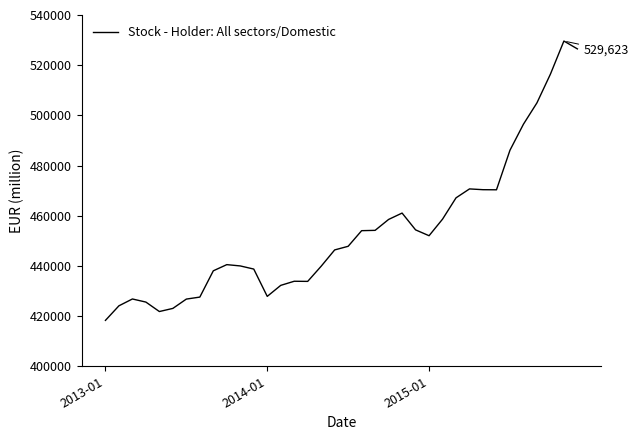

What is the difference between the maximum and minimum values?

111333